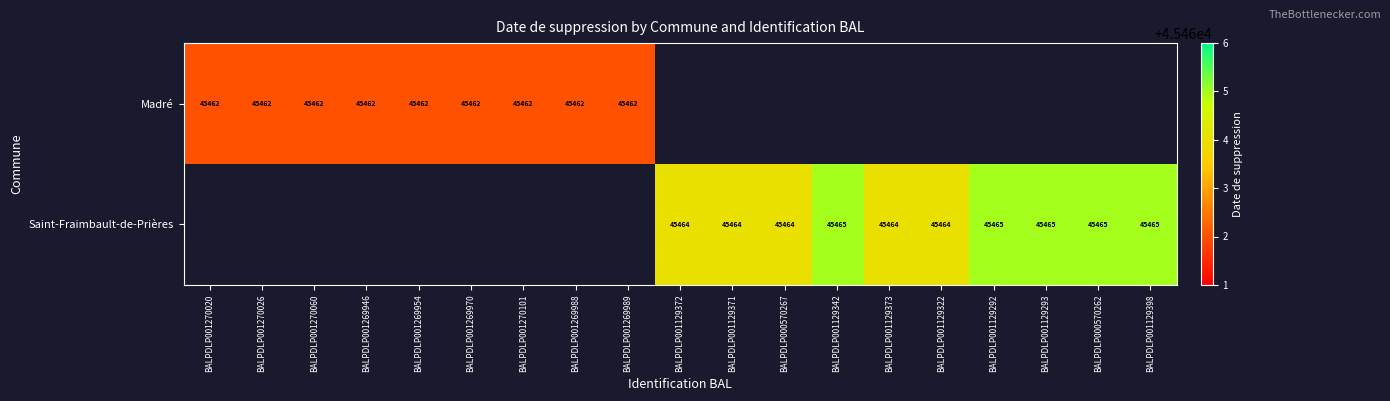

True or false: Madré has a value of 28269 at BALPDLP001270101.

False